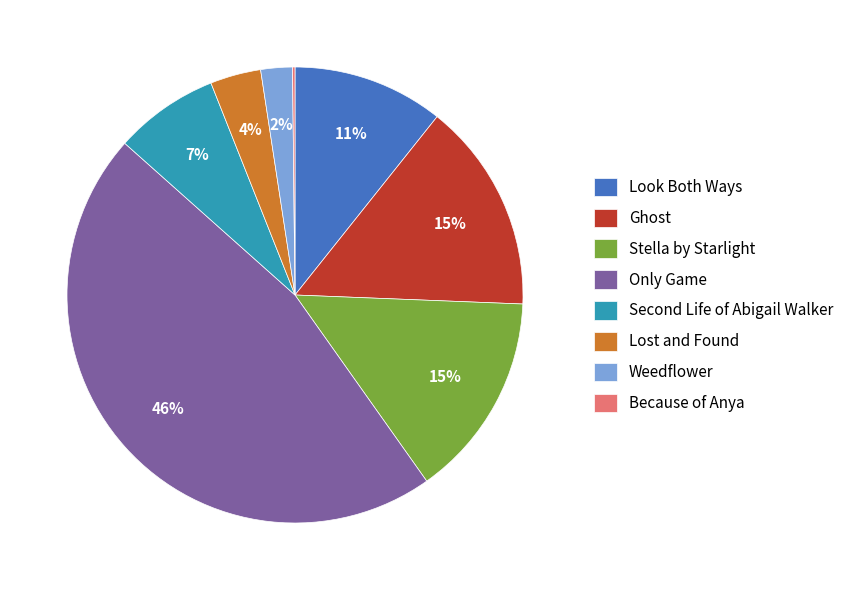

Do Weedflower and Stella by Starlight together represent more than half of the pie?

No